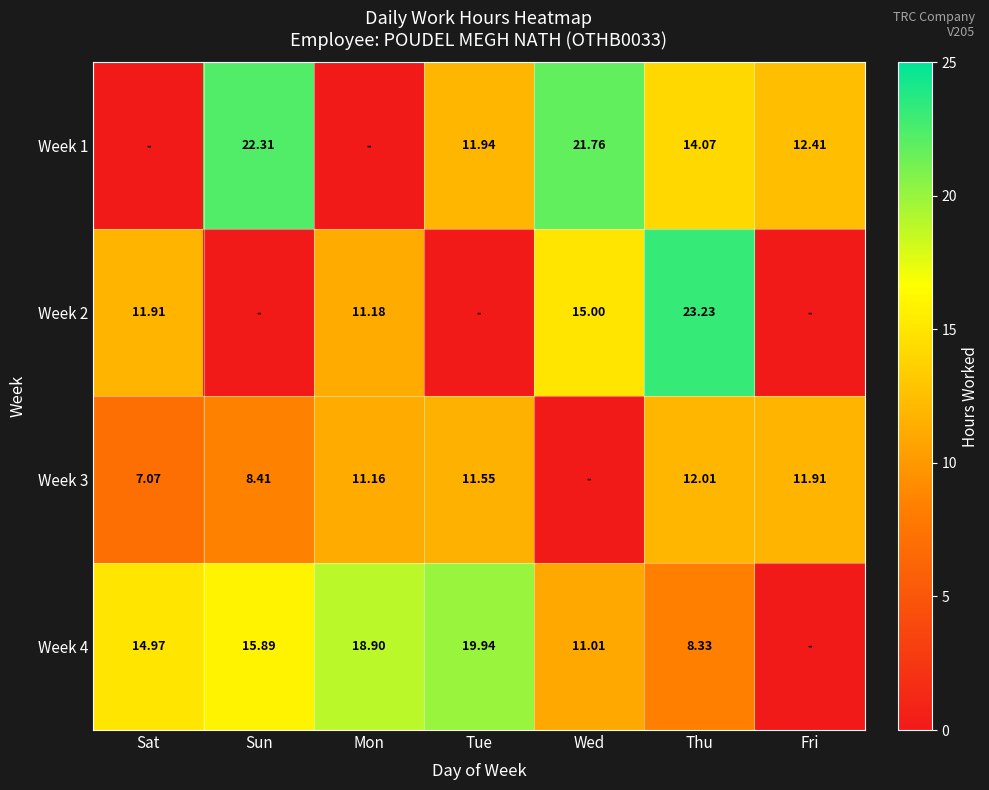

What is the greatest value displayed?

23.2